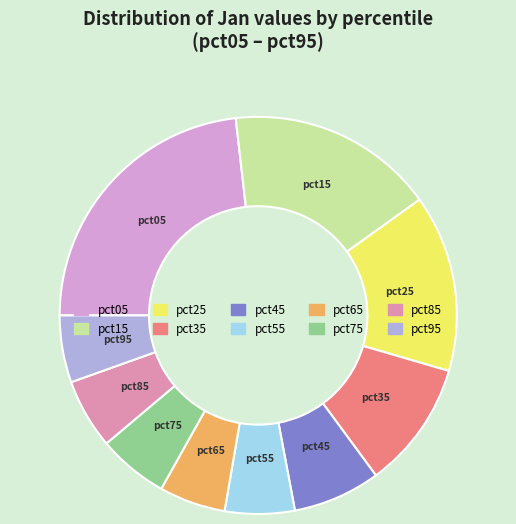

What is the largest slice in the pie chart?

pct05